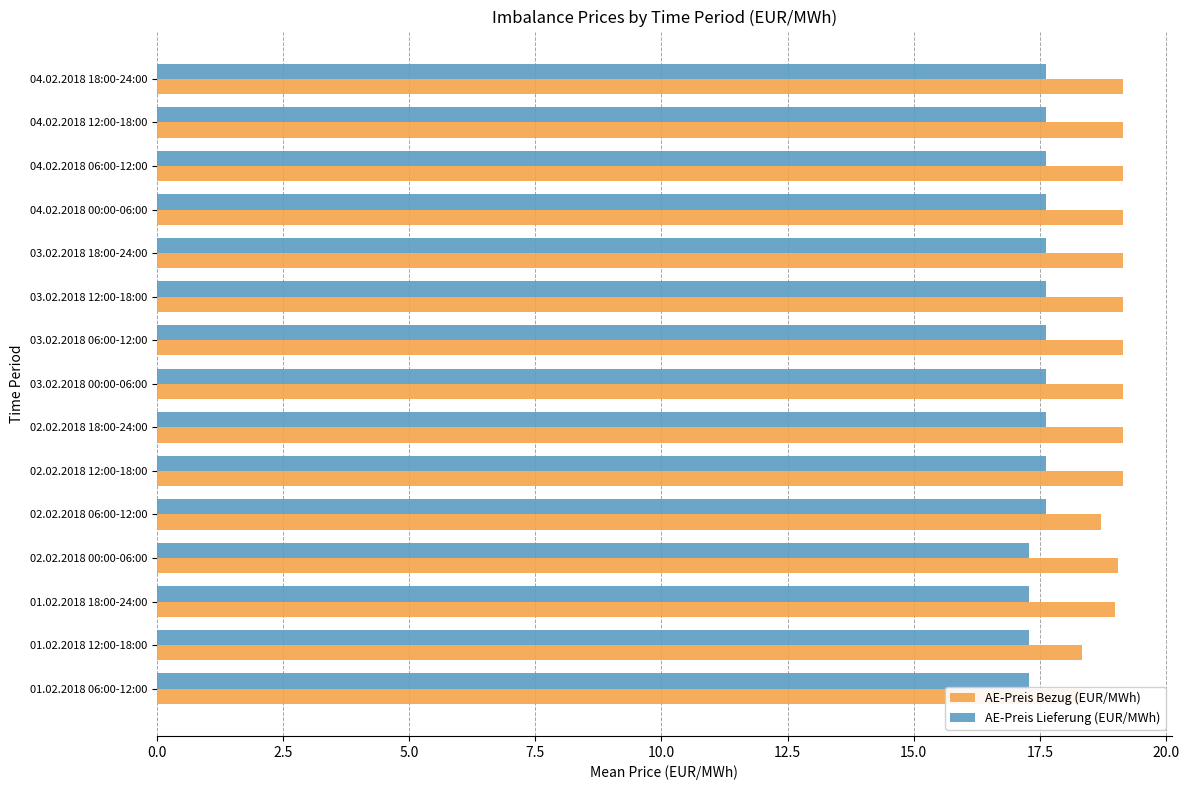

What are all the series names shown in the legend?

AE-Preis Bezug (EUR/MWh), AE-Preis Lieferung (EUR/MWh)